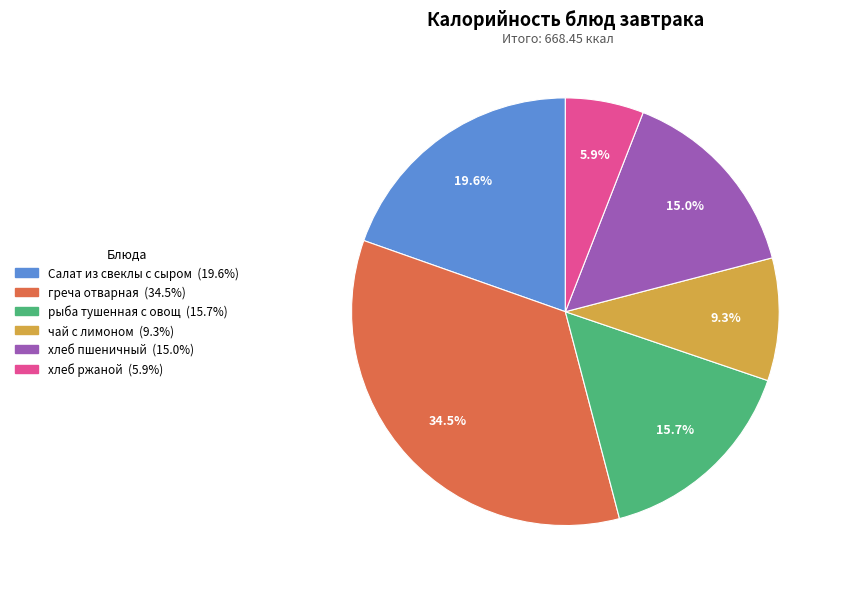

Is the sum of чай с лимоном and Салат из свеклы с сыром greater than half?

No